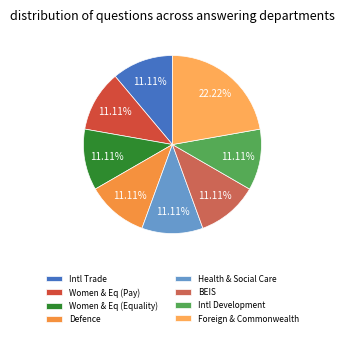

Is there any slice that represents more than half of the pie?

No